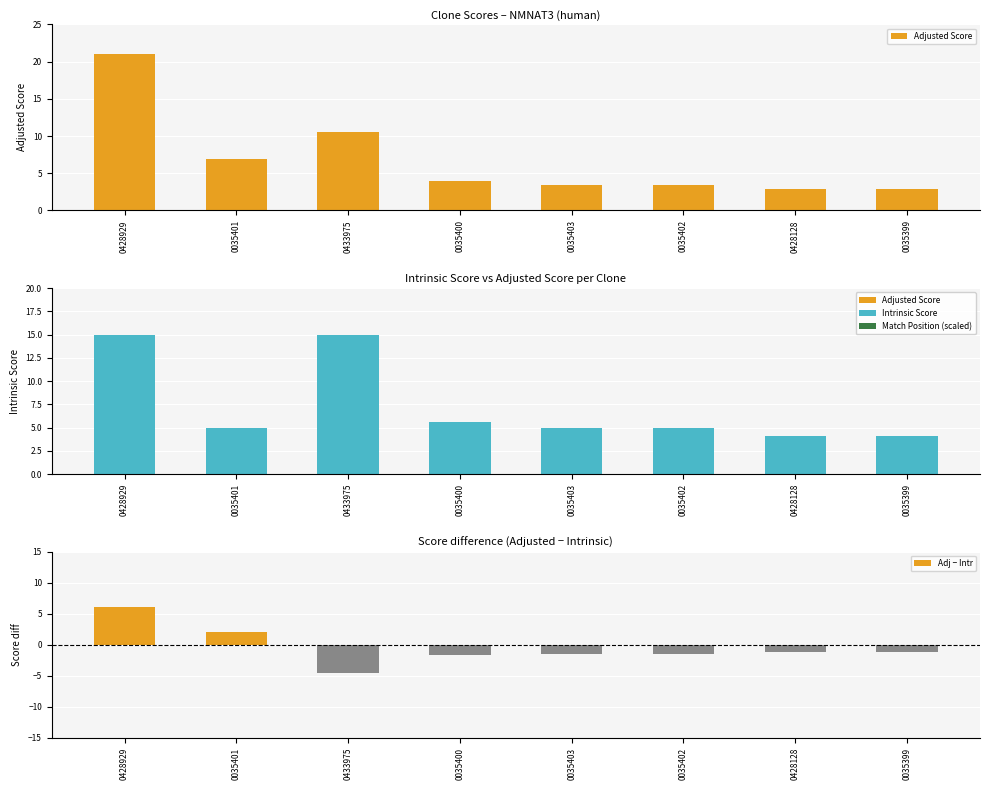

What is the minimum value for Intrinsic Score?

4.0